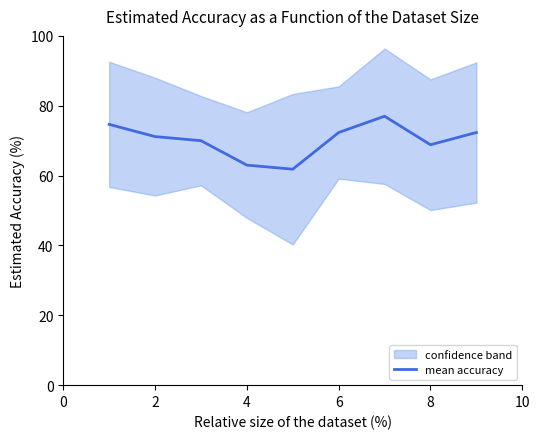

Count the number of values greater than 71.

5